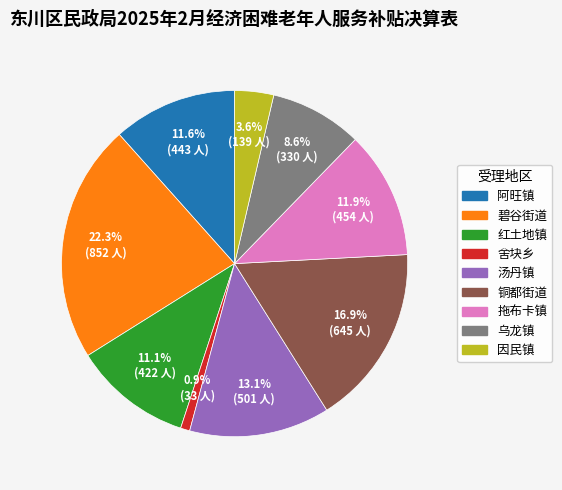

Which slice is the largest?

碧谷街道